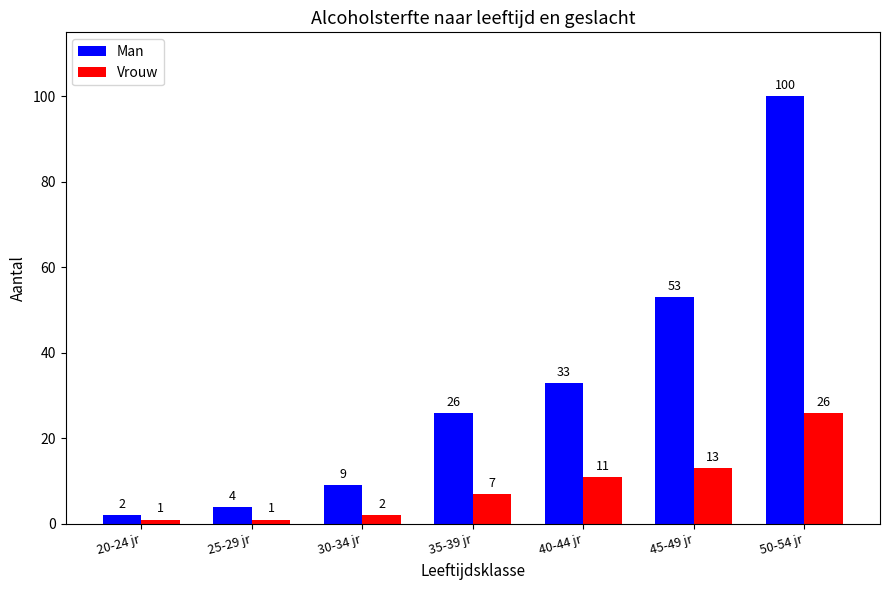

What is the total value across all series at 20-24 jr?

3